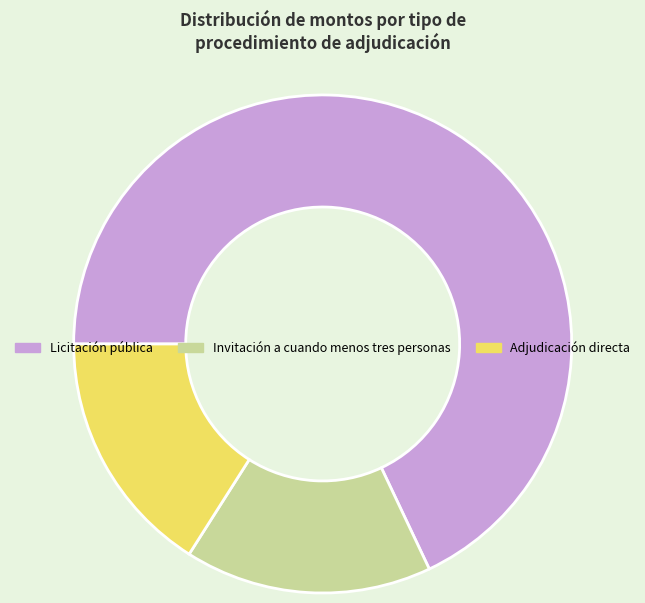

Is the sum of Licitación pública and Invitación a cuando menos tres personas greater than half?

Yes